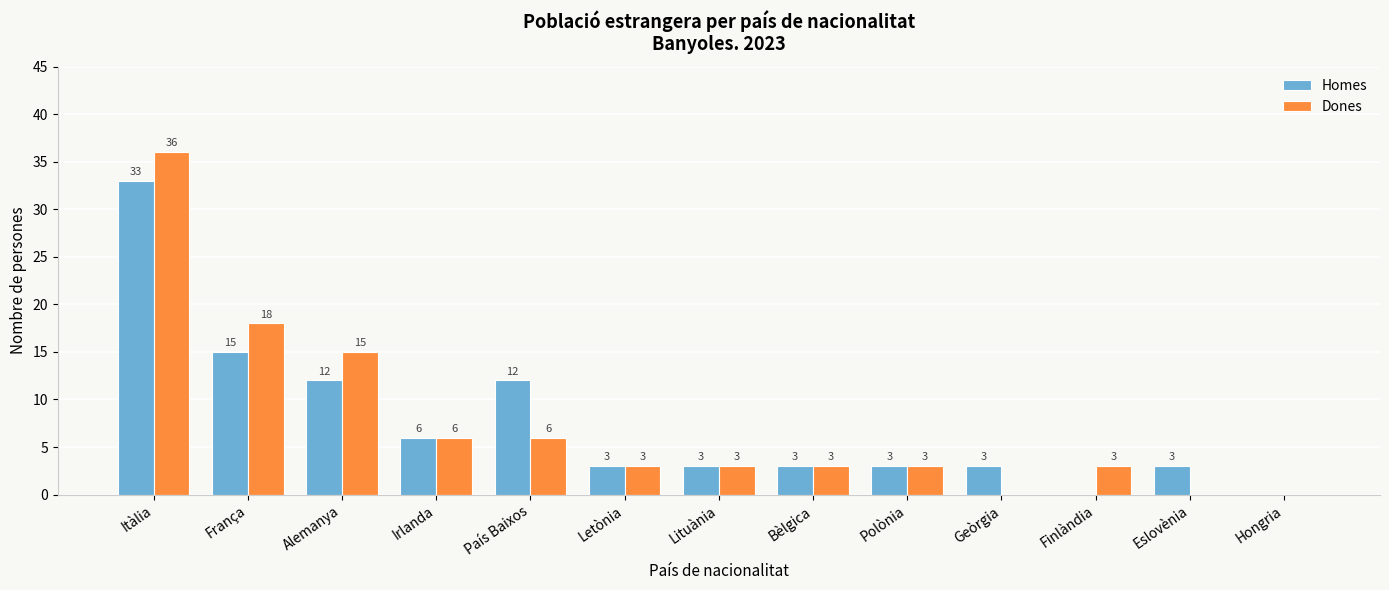

The Dones series shows 36 at Itàlia. True or false?

True